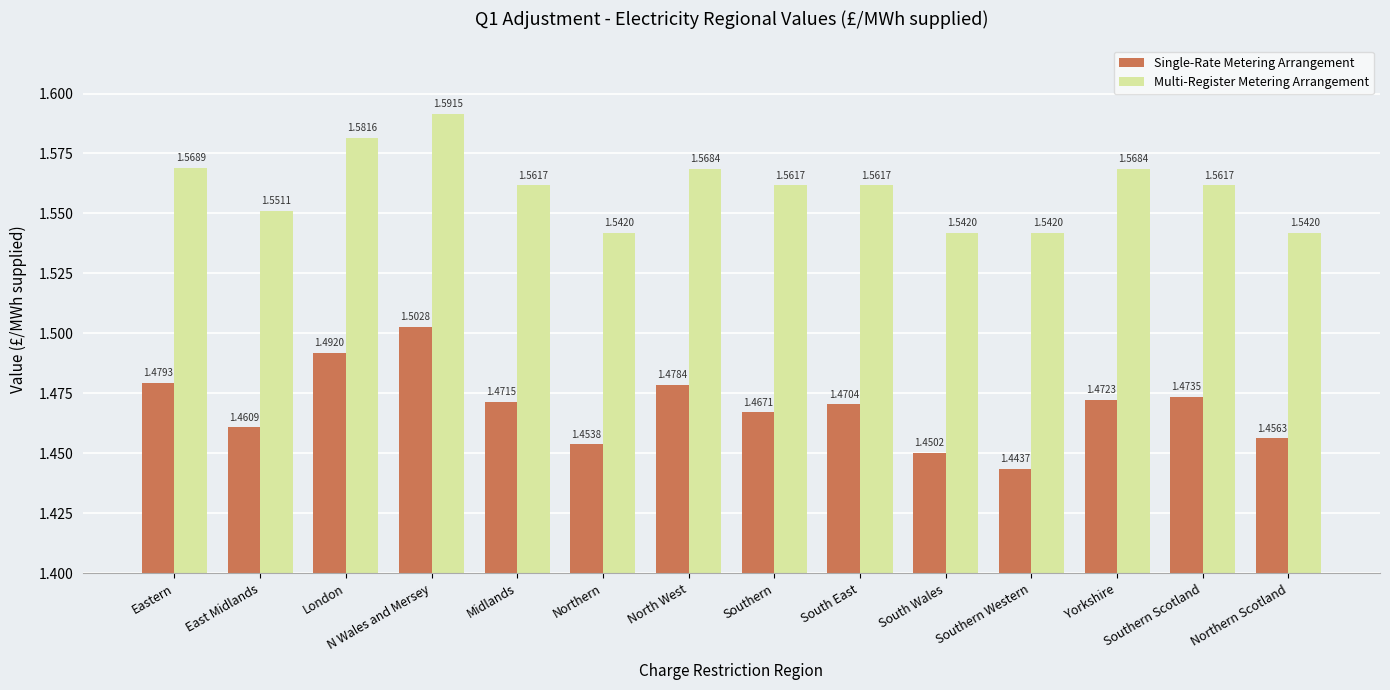

Is it true that Single-Rate Metering Arrangement equals 2.2 at Northern?

False